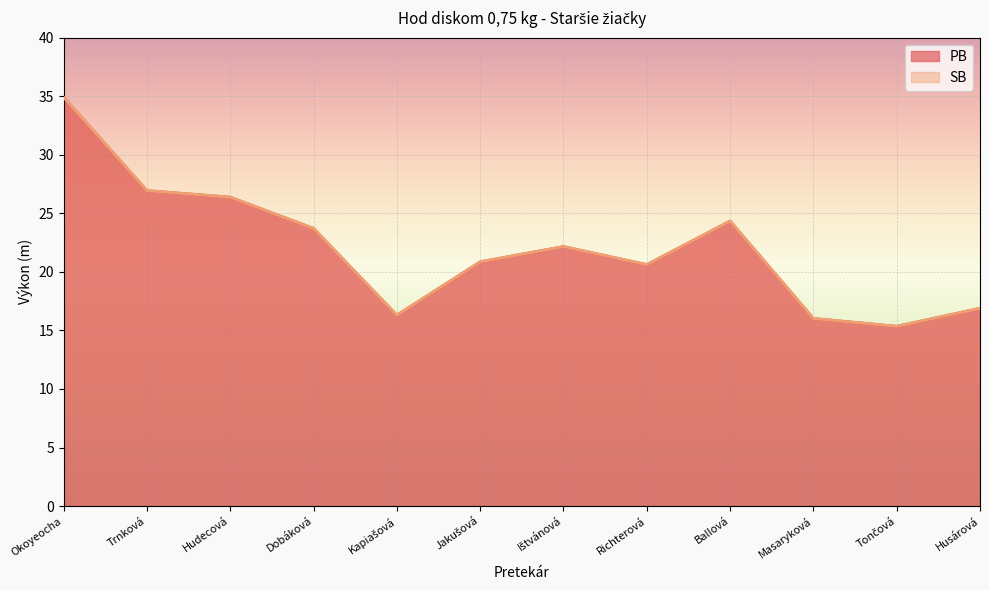

Does the chart display data point markers on the line(s)?

No